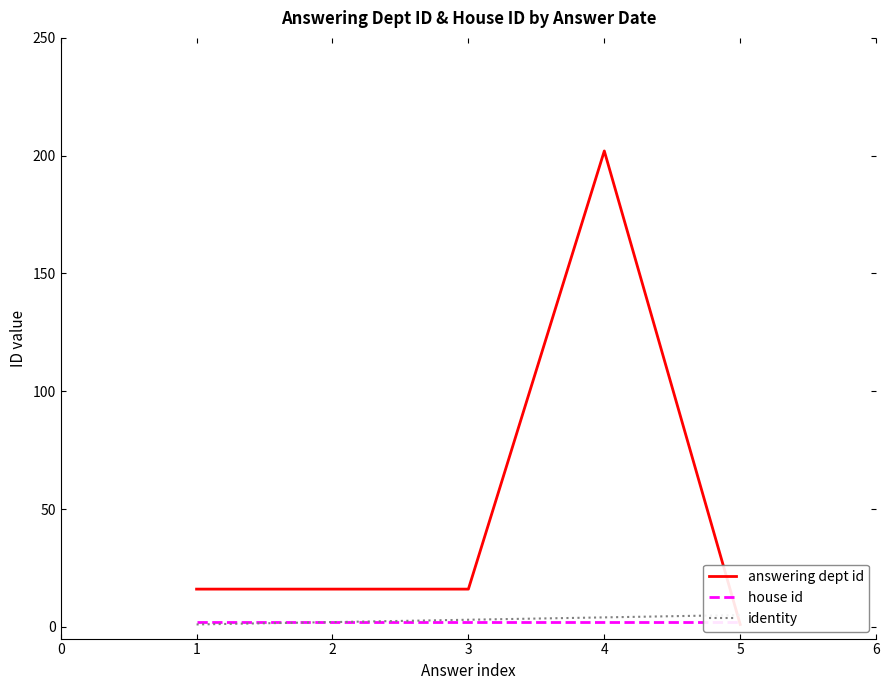

How many values in the identity series exceed 3?

2